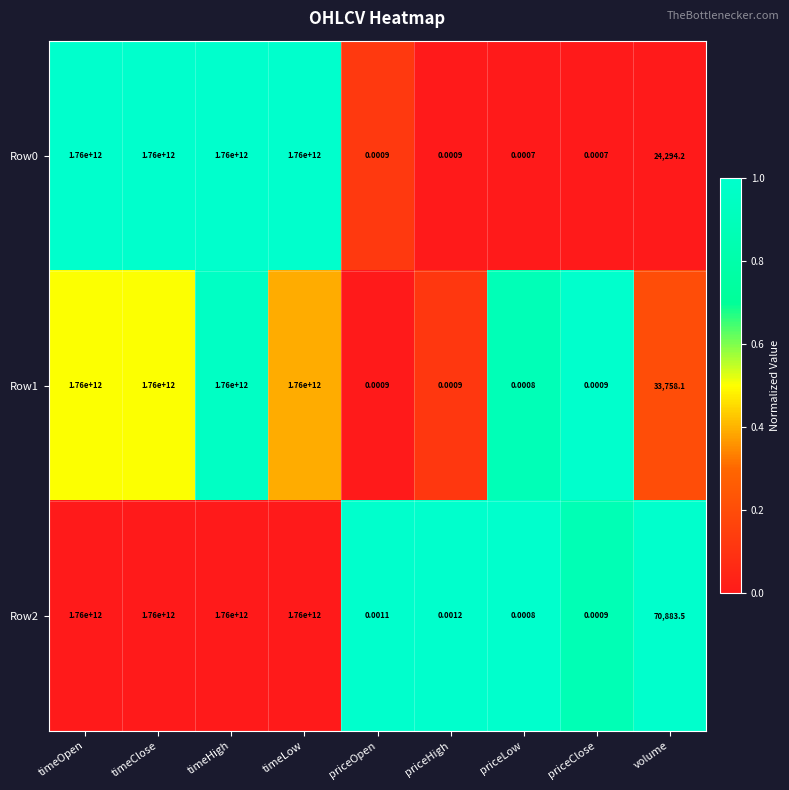

Is the value of Row0 at priceClose greater than the value of Row1 at timeHigh?

No